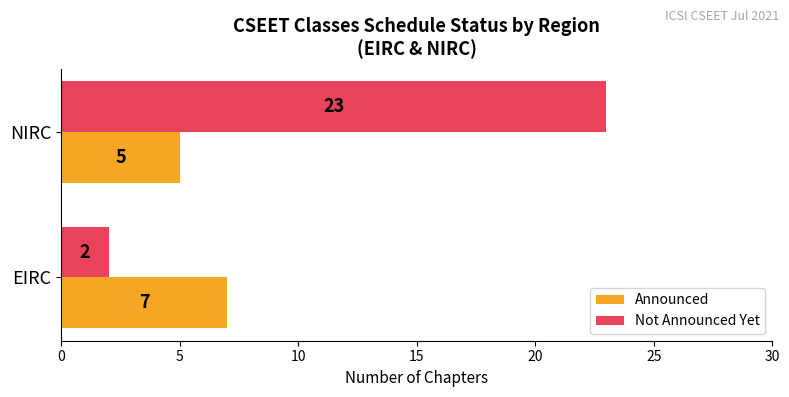

Rank the series by their maximum value, from highest to lowest.

Not Announced Yet, Announced